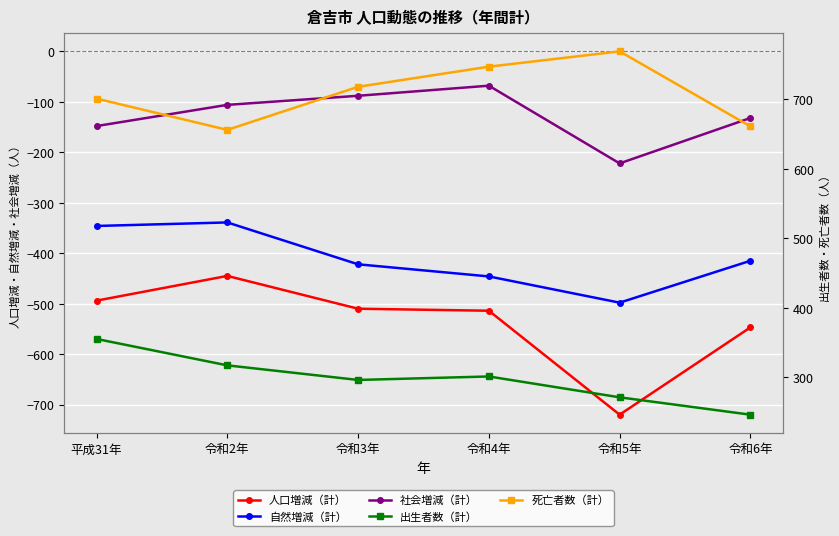

Which series has the widest spread of values?

人口増減（計）